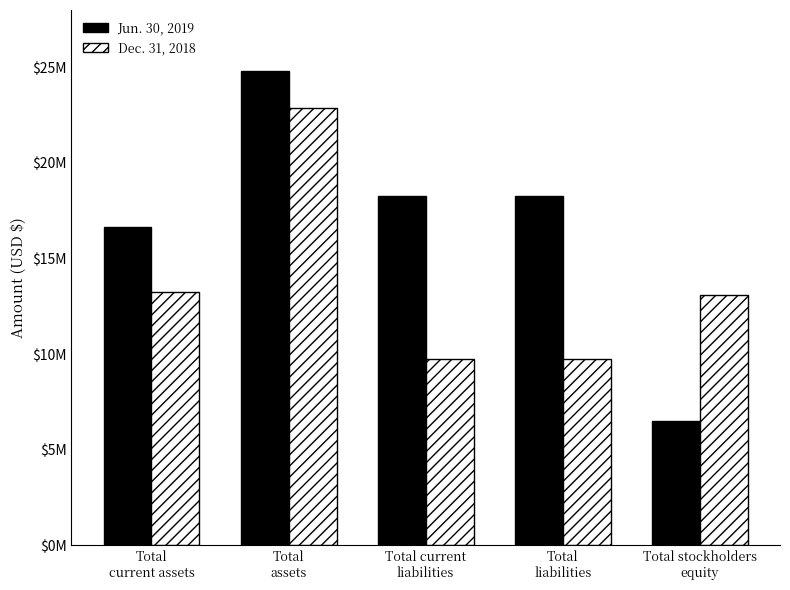

Reading left to right, list all the values displayed in this chart.

Jun. 30, 2019: 16658769	24817135	18281748	18287598	6529537
Dec. 31, 2018: 13272951	22875634	9738235	9772941	13102693